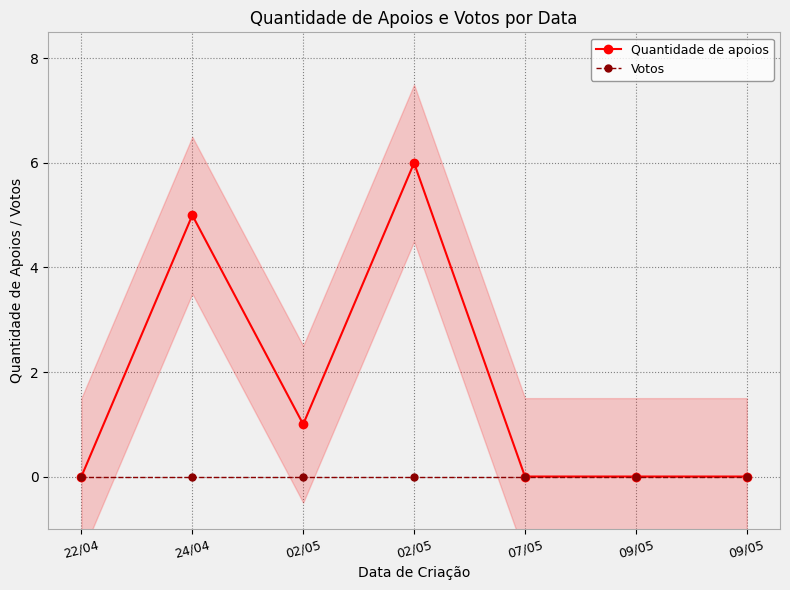

The value of Quantidade de apoios at 09/05 is 2. True or false?

False